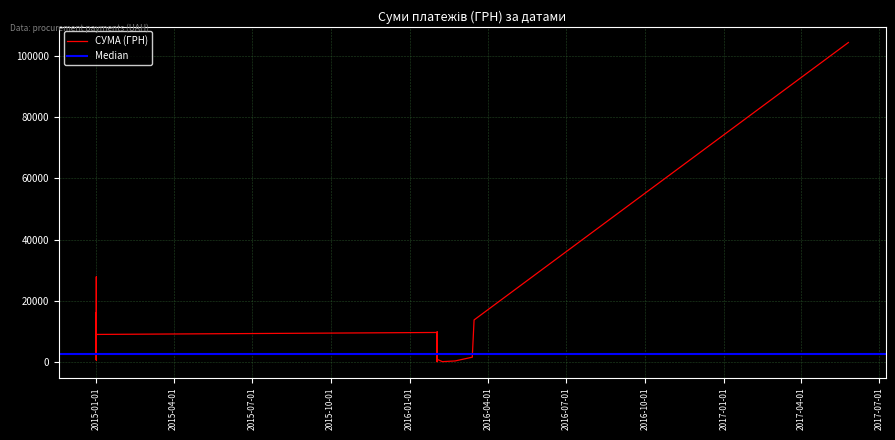

How many lines are shown in the chart?

1